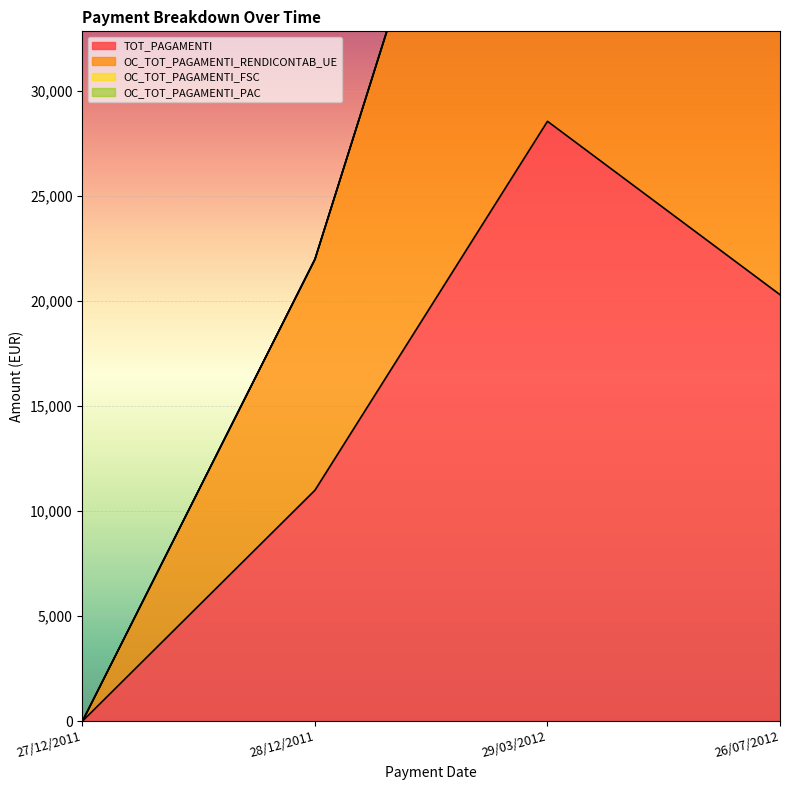

How many interior local peaks does the OC_TOT_PAGAMENTI_RENDICONTAB_UE series have?

1